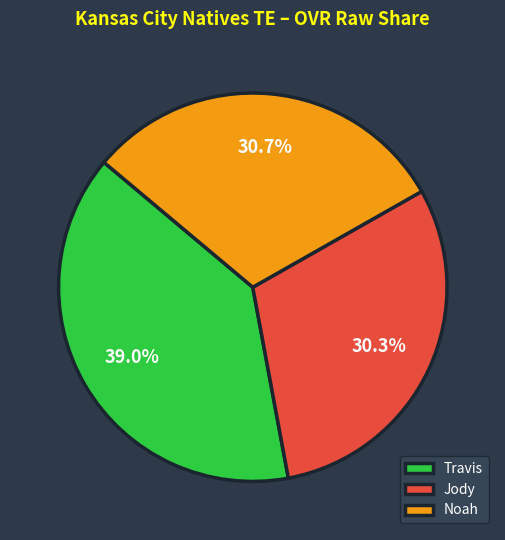

To the nearest percent, what is the average slice percentage?

33%